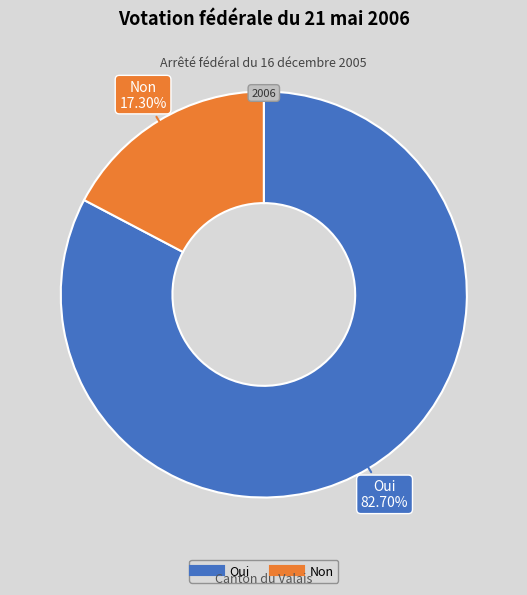

Which category has the biggest portion of the pie?

Oui